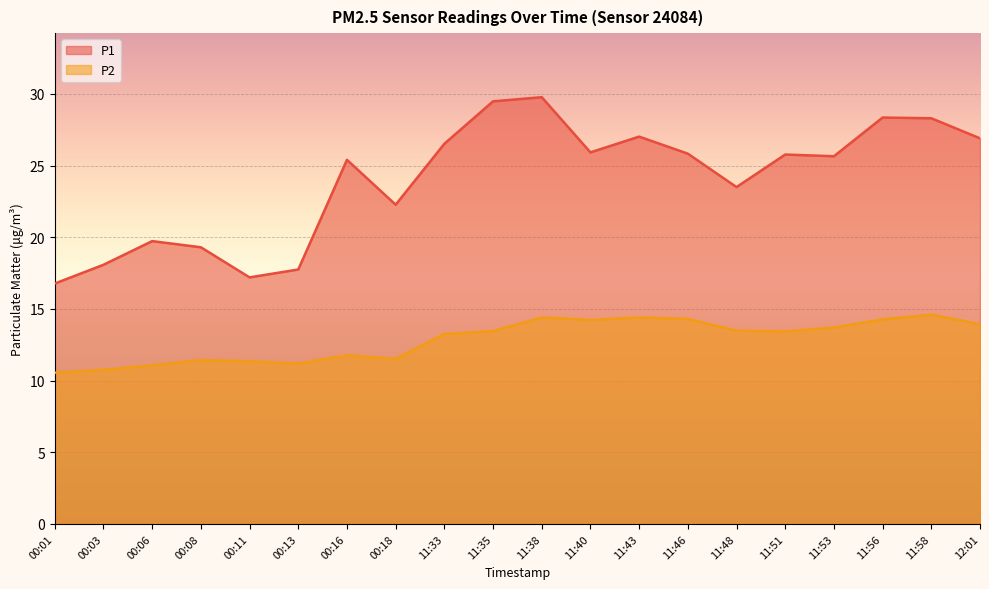

How many lines are shown in the chart?

2